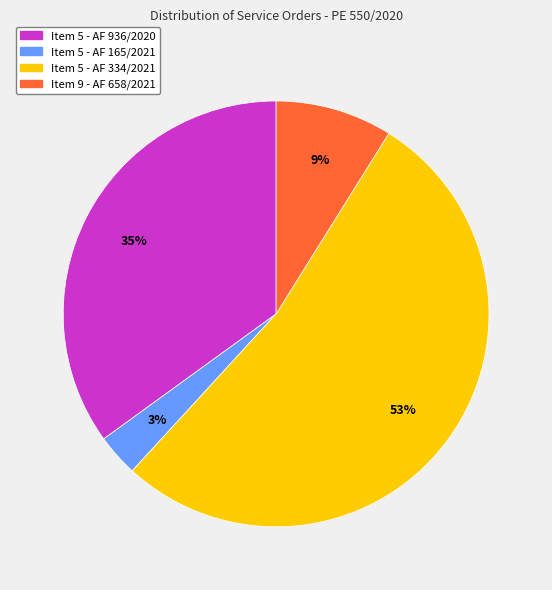

Is the sum of Item 9 - AF 658/2021 and Item 5 - AF 334/2021 greater than half?

Yes